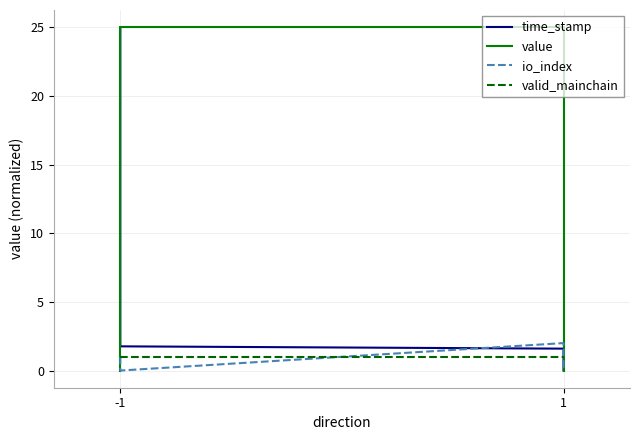

What is the value of the valid_mainchain point at the 1st from the left?

1.0